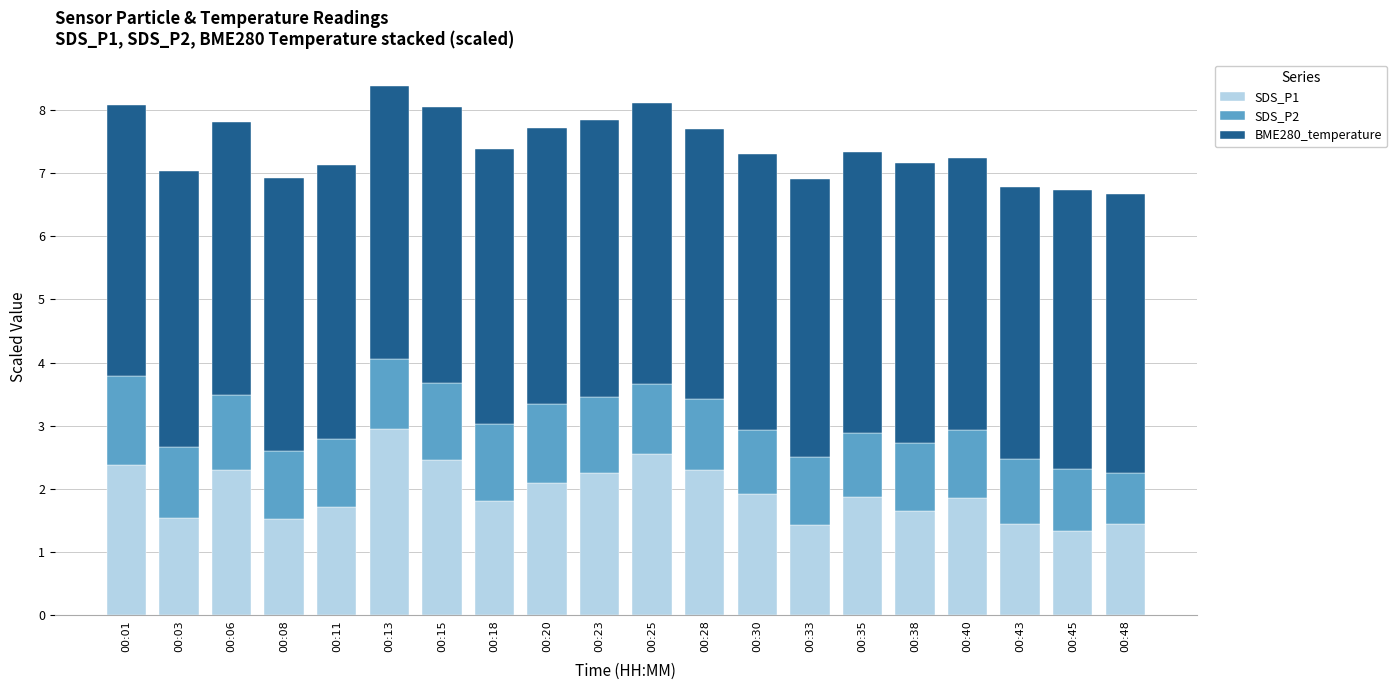

What is the total value across all series at 00:28?

7.7